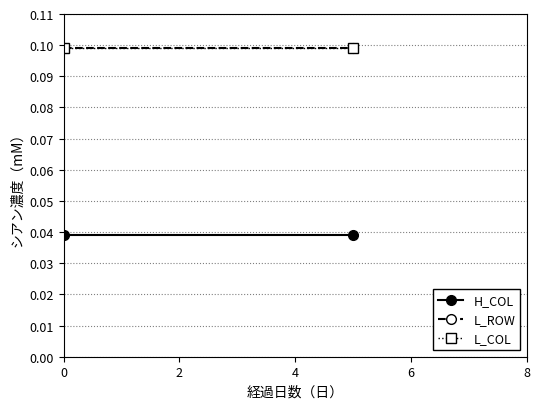

What is the value of the L_COL point at the 1st from the left?

0.1